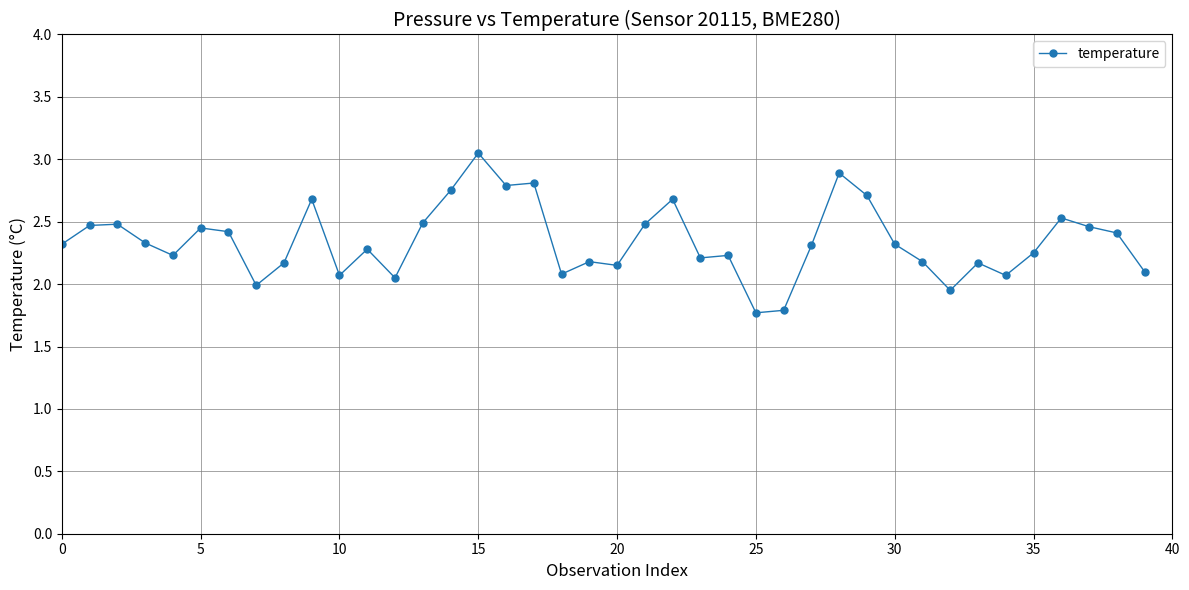

What is the minimum value shown in the chart?

1.8